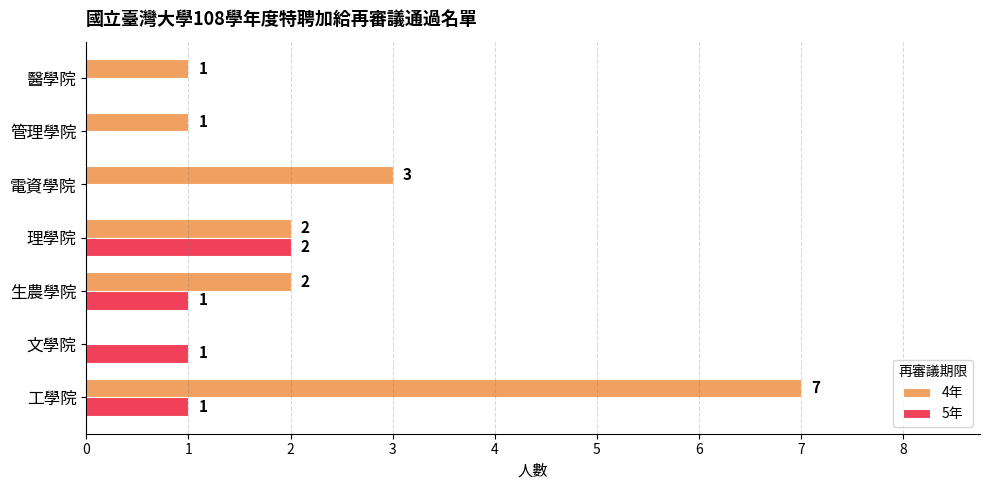

What value does the 4年 series have at 工學院?

7